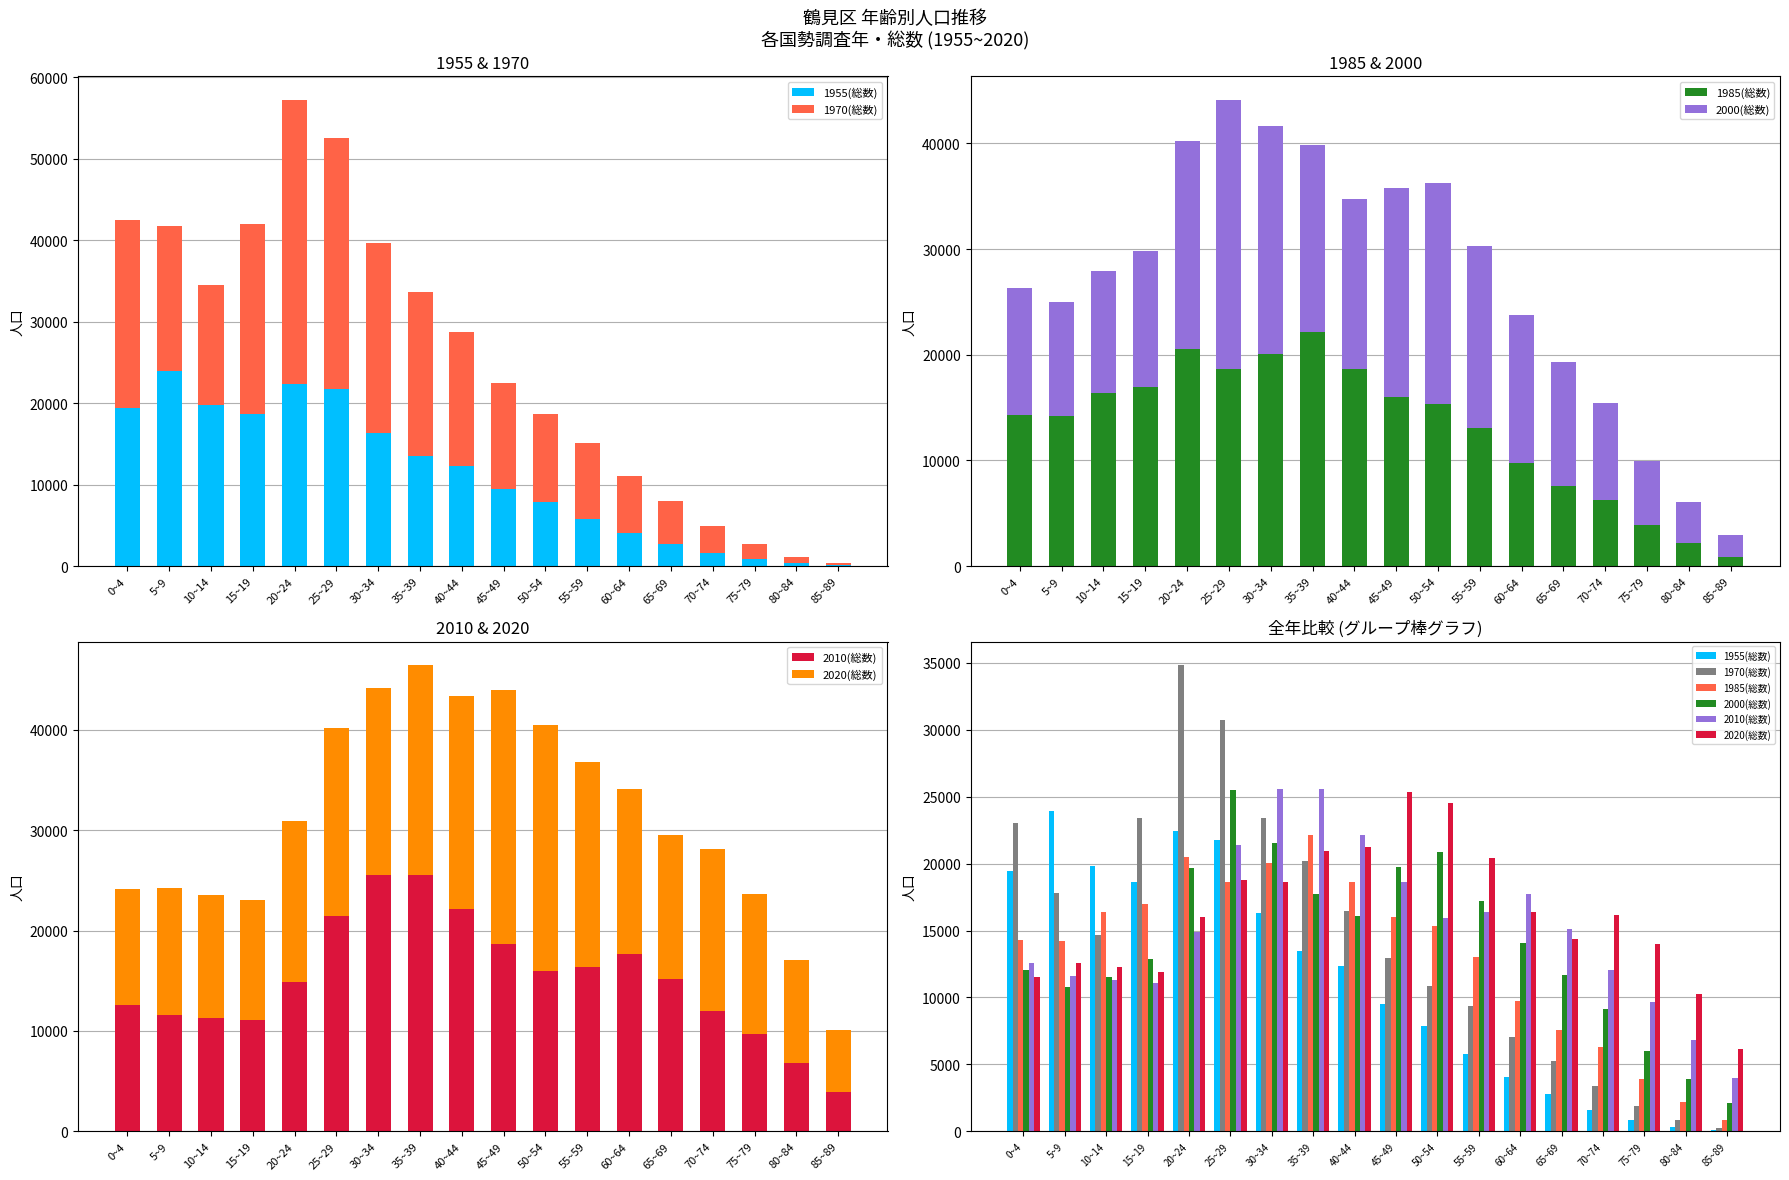

At which label does 2010(総数) first exceed 15126?

25~29